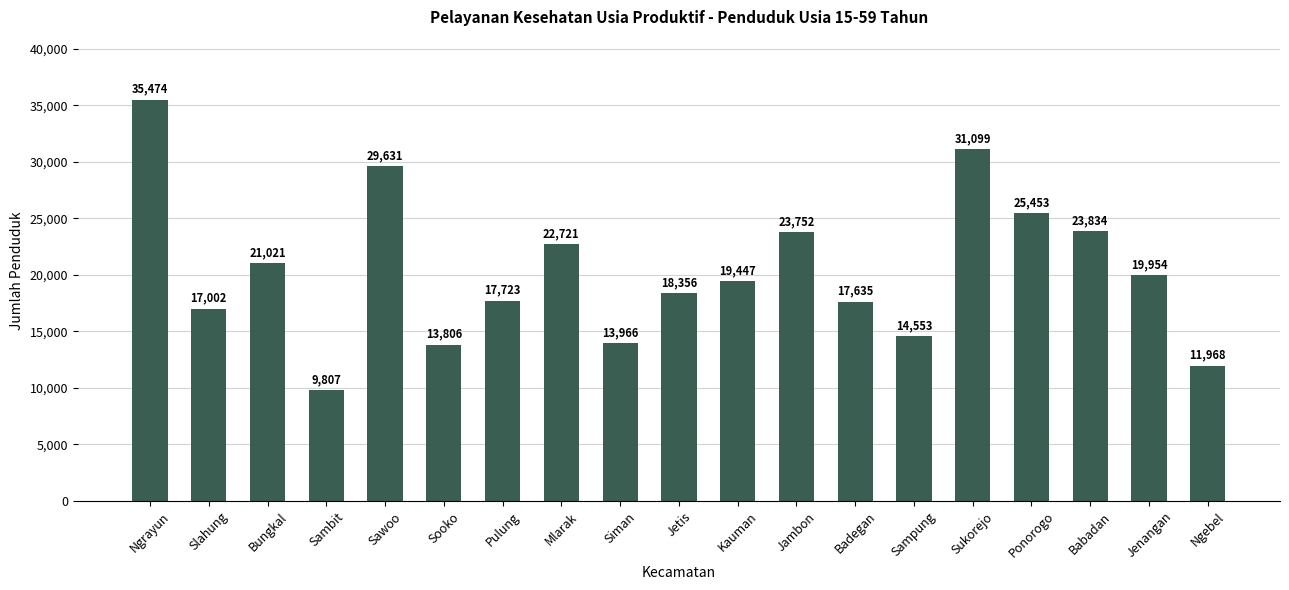

Rank the categories by value from lowest to highest.

Sambit, Ngebel, Sooko, Siman, Sampung, Slahung, Badegan, Pulung, Jetis, Kauman, Jenangan, Bungkal, Mlarak, Jambon, Babadan, Ponorogo, Sawoo, Sukorejo, Ngrayun